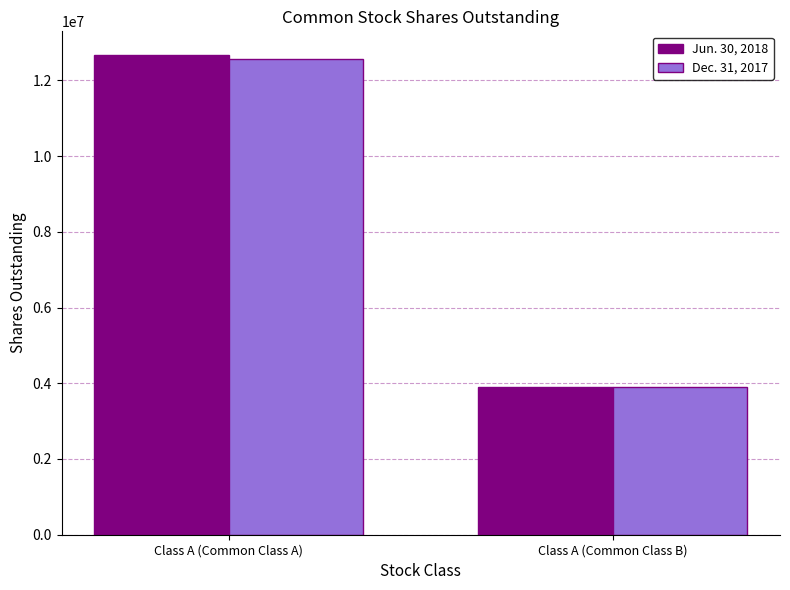

How many bars are there in total?

4